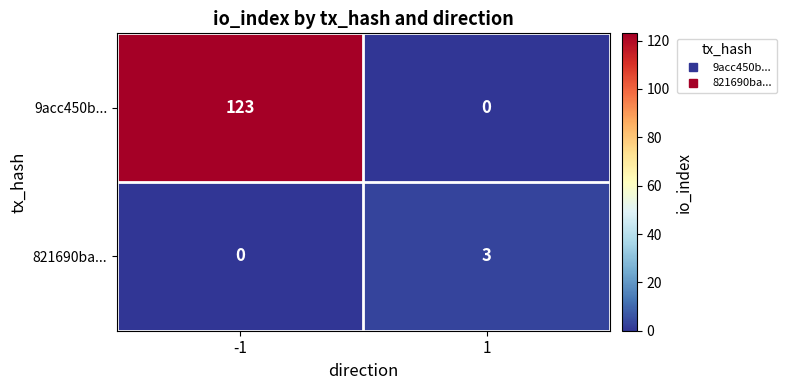

Rank the series at 1 from lowest to highest value.

9acc450b..., 821690ba...